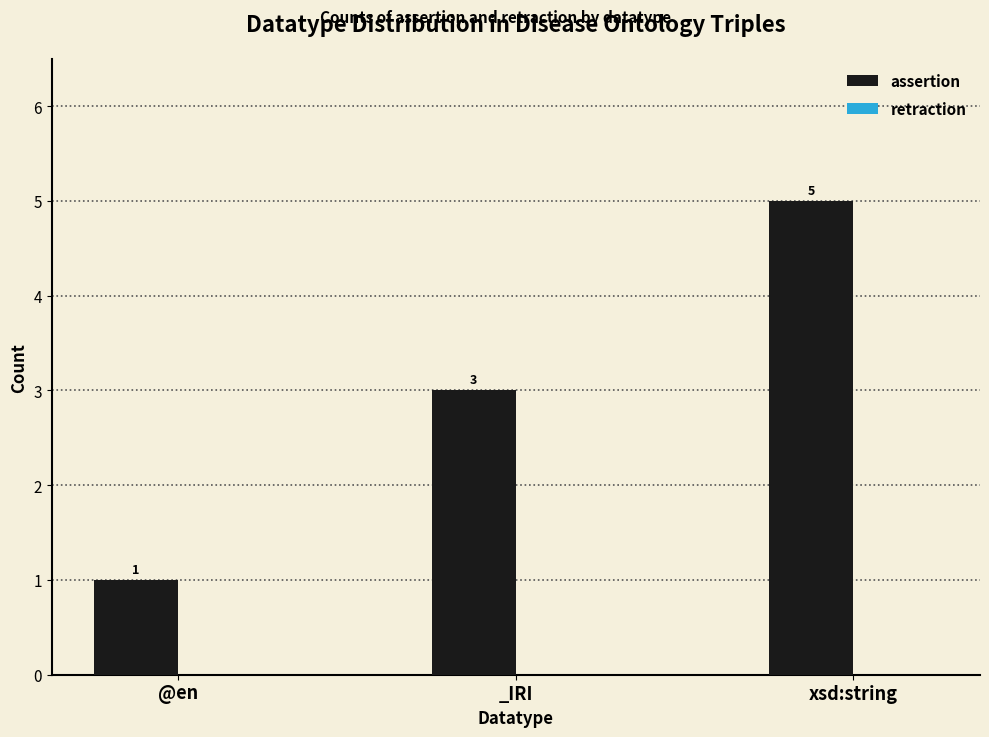

What is the label of the 3rd bar from the left?

xsd:string